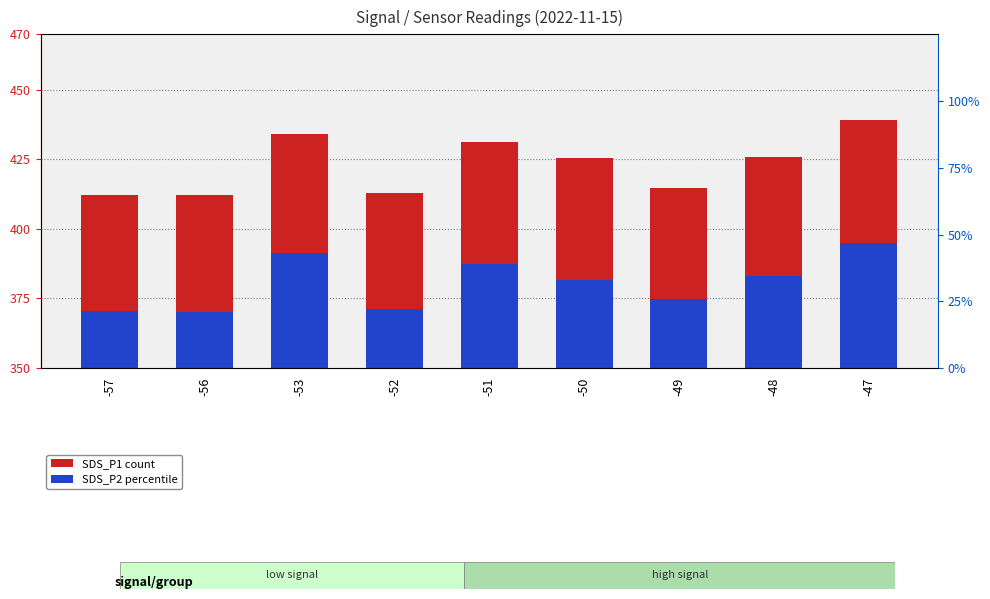

What are all the series names shown in the legend?

SDS_P1 (count), SDS_P2 (percentile)